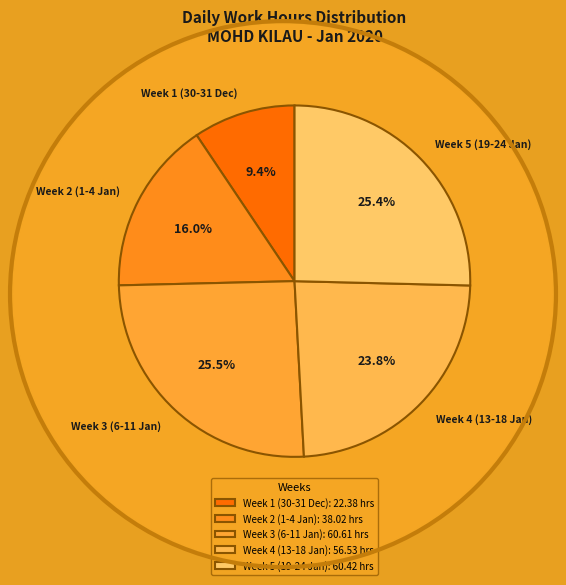

What percentage do Week 1 (30-31 Dec) and Week 4 (13-18 Jan) together represent?

33.2%